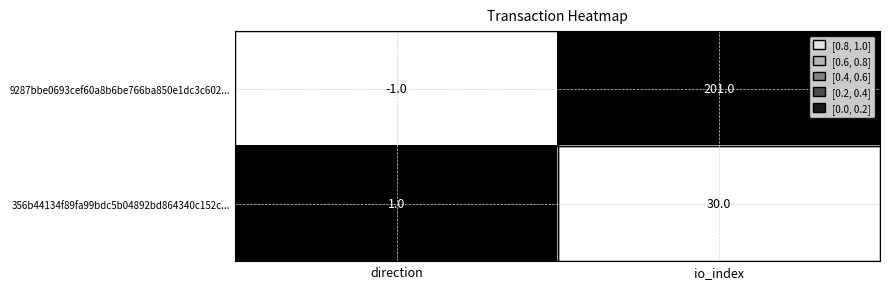

Is it true that 356b44134f89fa99bdc5b04892bd864340c152c... equals 1 at direction?

True